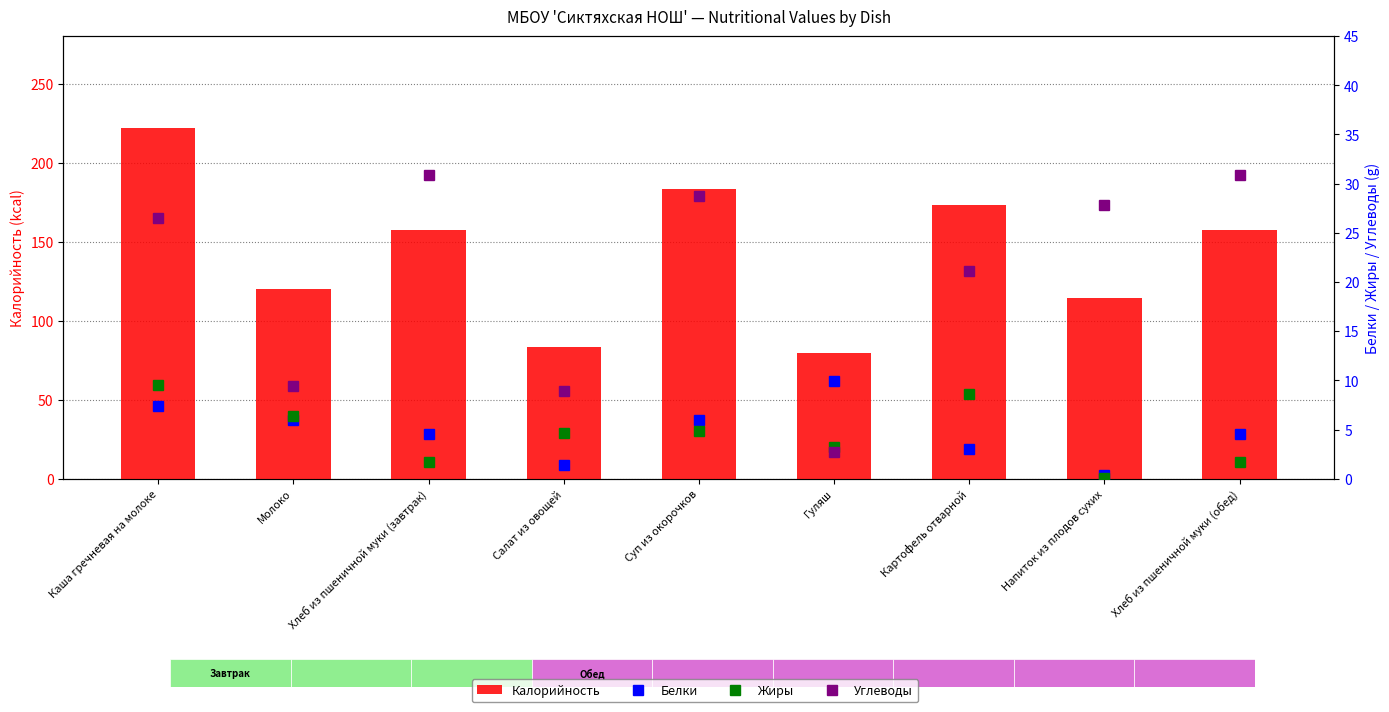

What is the value of the Калорийность bar at the 1st from the left?

221.7